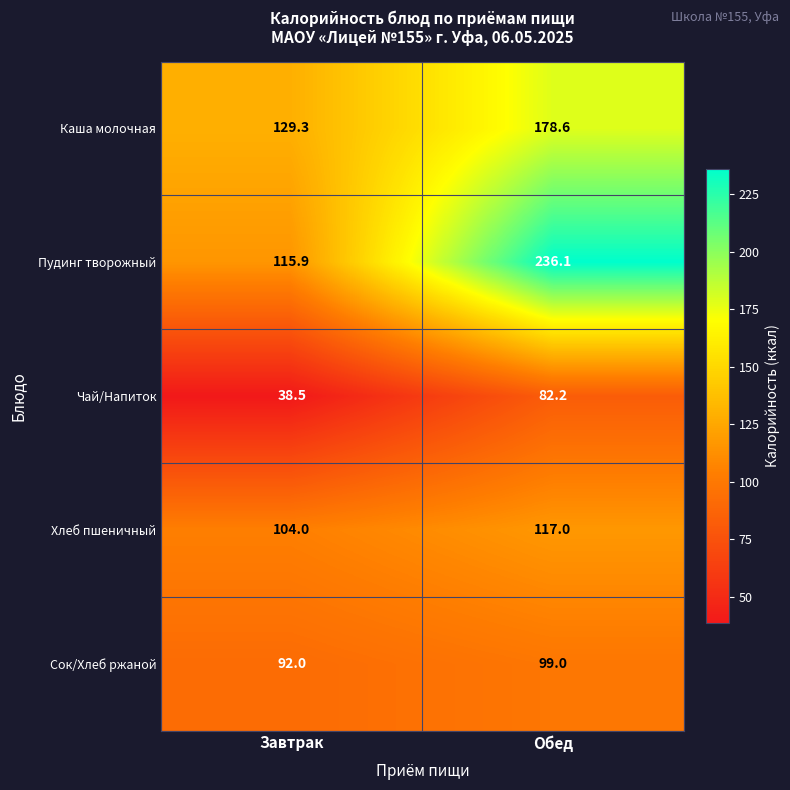

At which category is the sum across all series the highest?

Обед